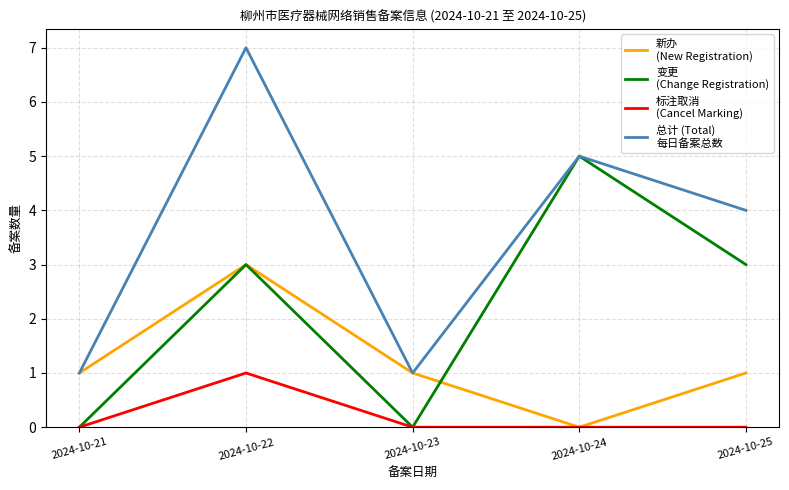

At which category is the sum across all series the highest?

2024-10-22